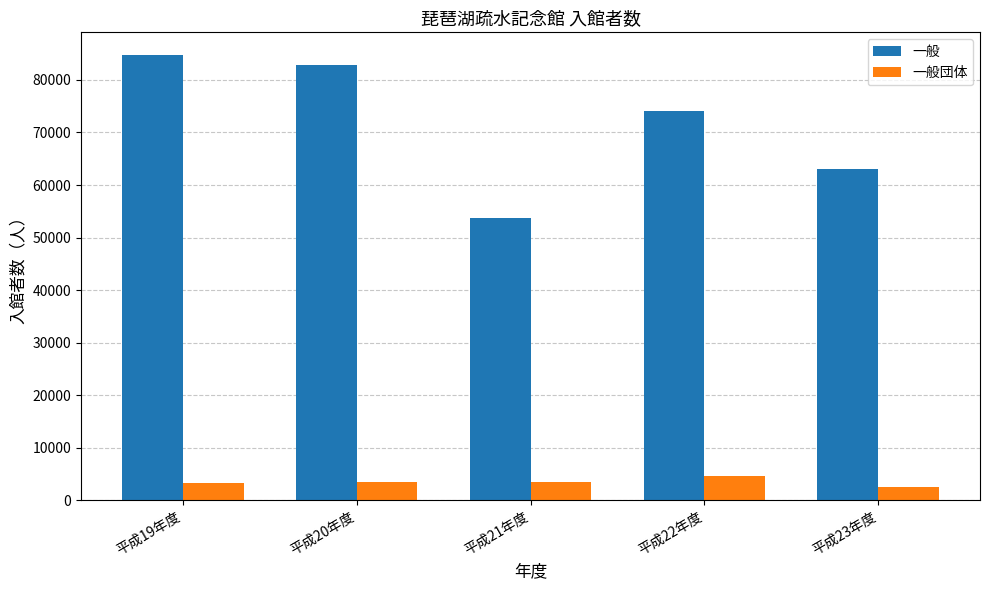

Rank the series by their average value, from highest to lowest.

一般, 一般団体